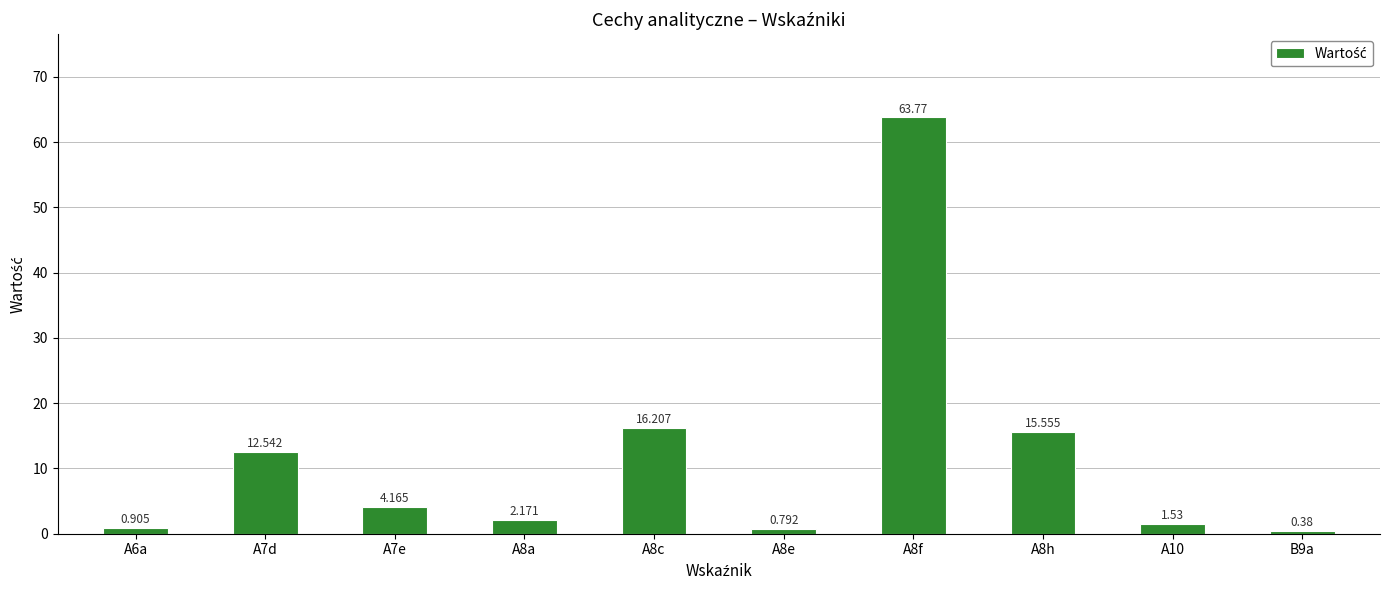

What is the label of the 7th bar from the right?

A8a